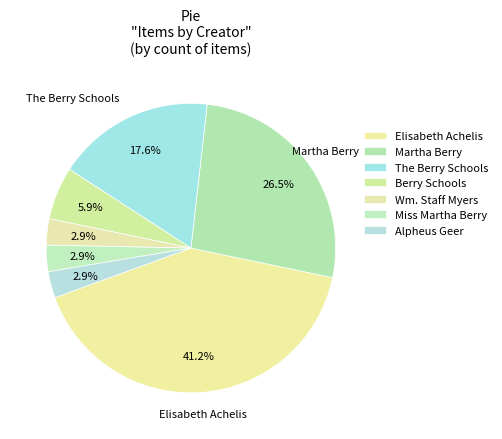

To the nearest percent, what is the combined percentage of Martha Berry and Alpheus Geer?

29%